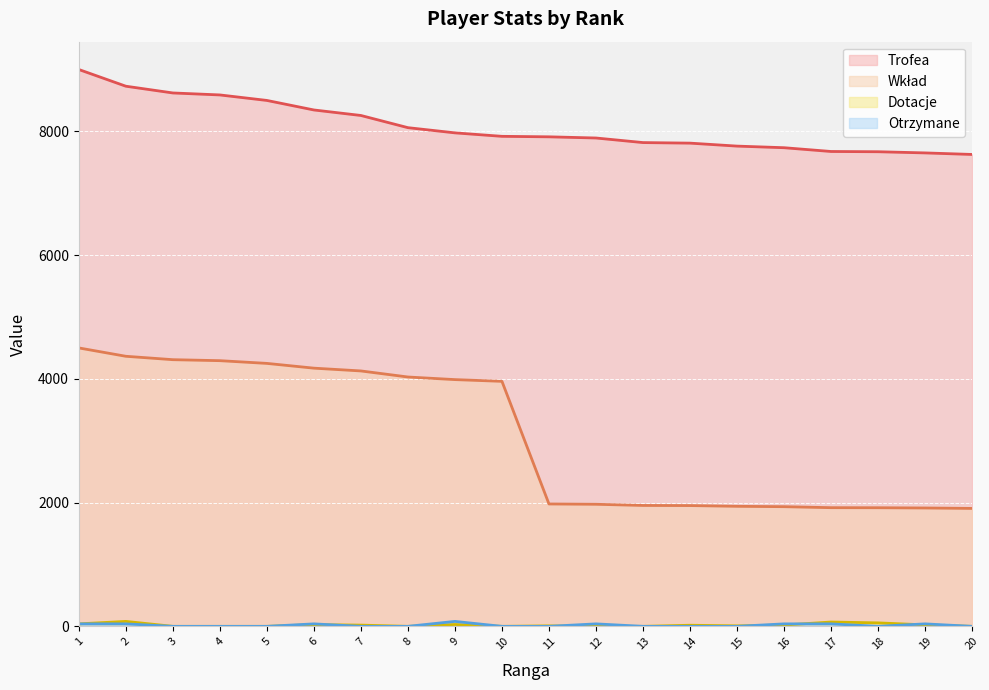

How many data points does each series have?

20